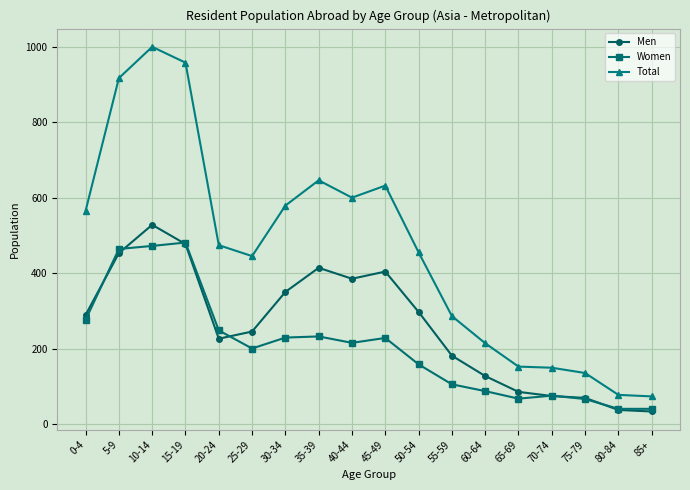

List the series in order of their overall mean, highest first.

Total, Men, Women